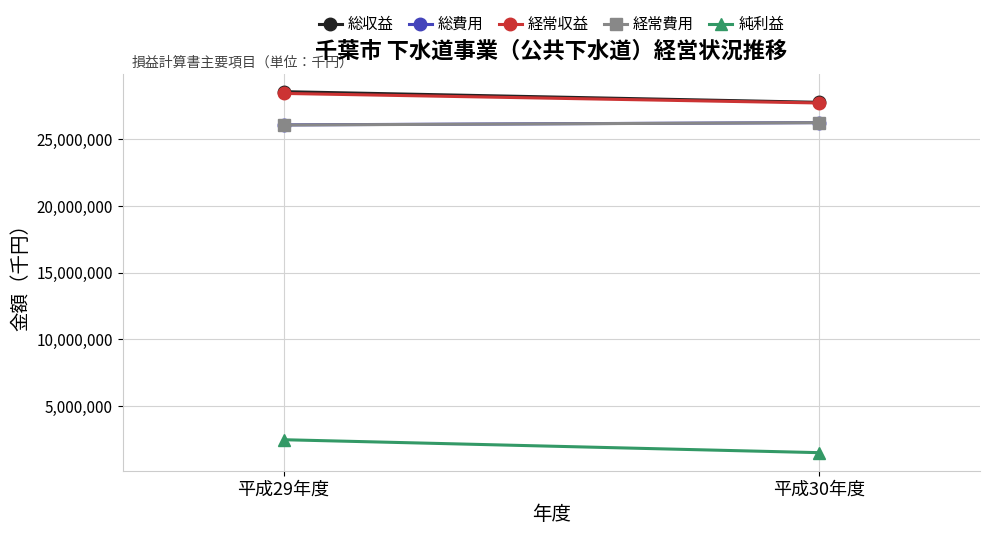

At which label does 総収益 reach its peak?

平成29年度